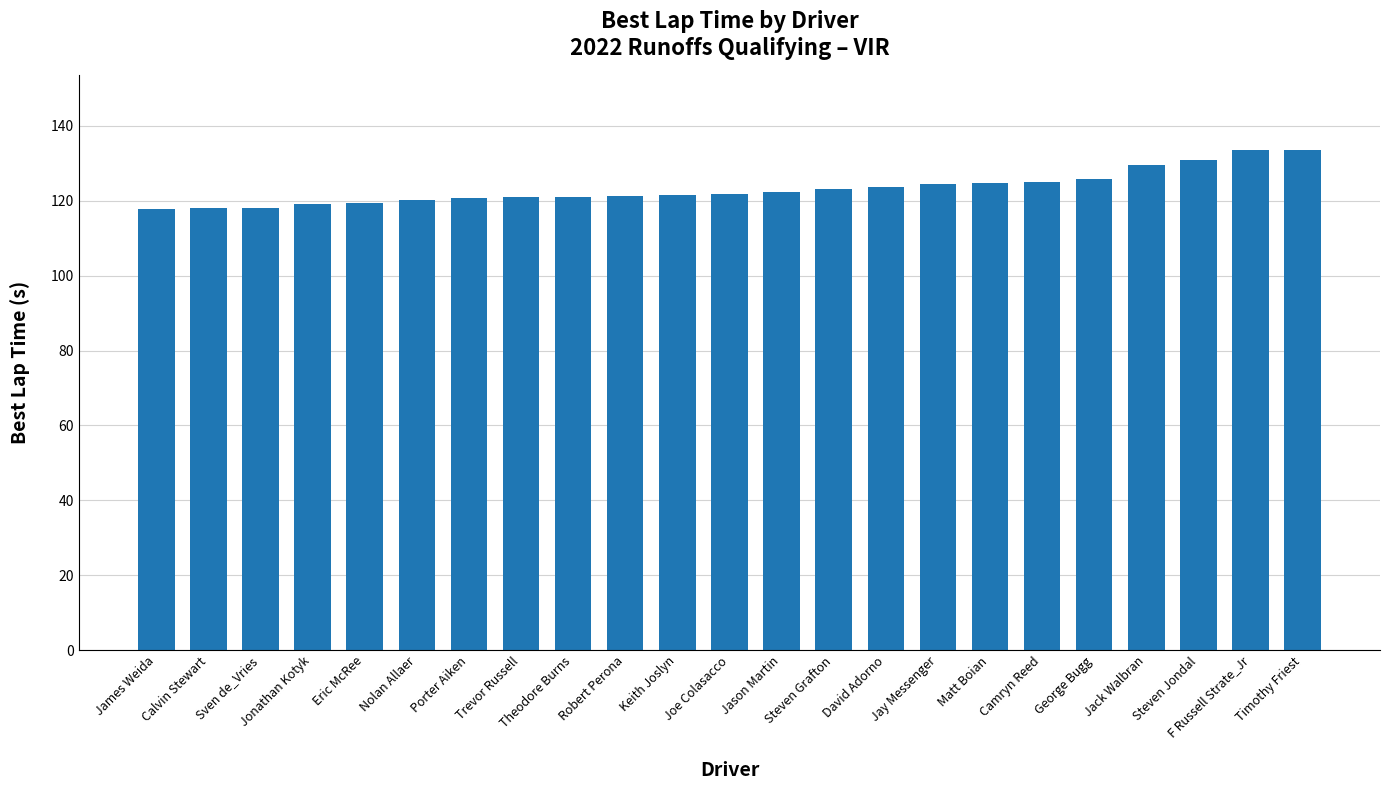

What is the label of the 20th bar from the right?

Jonathan Kotyk